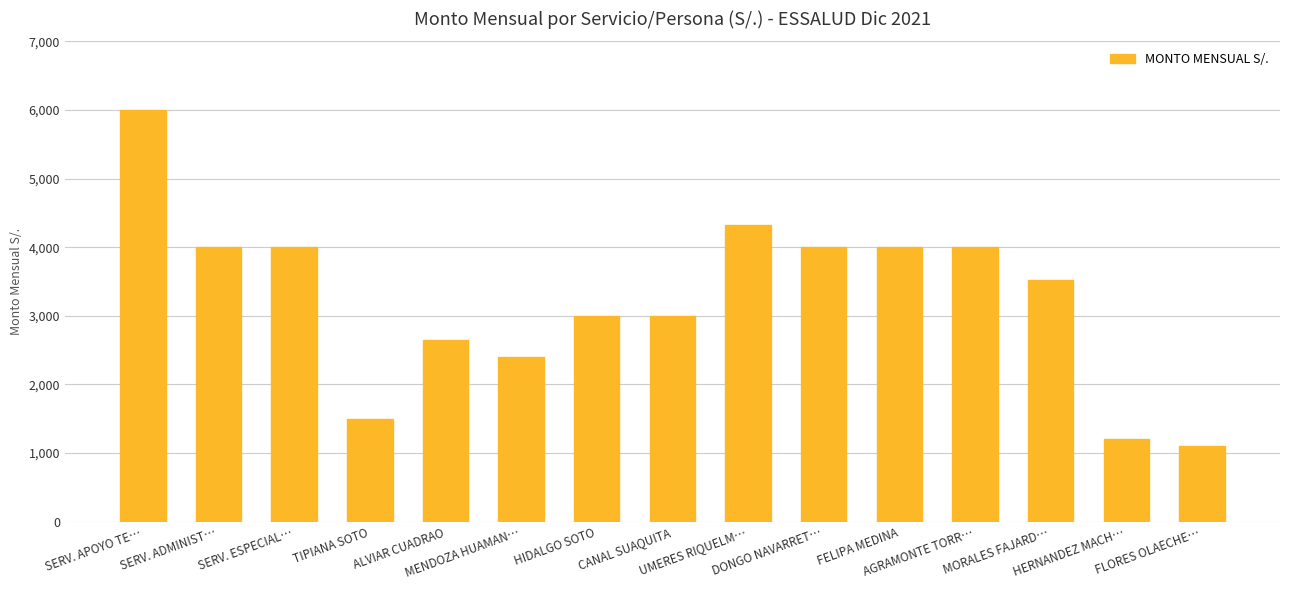

True or false: the data shows 5460 at MORALES FAJARD….

False